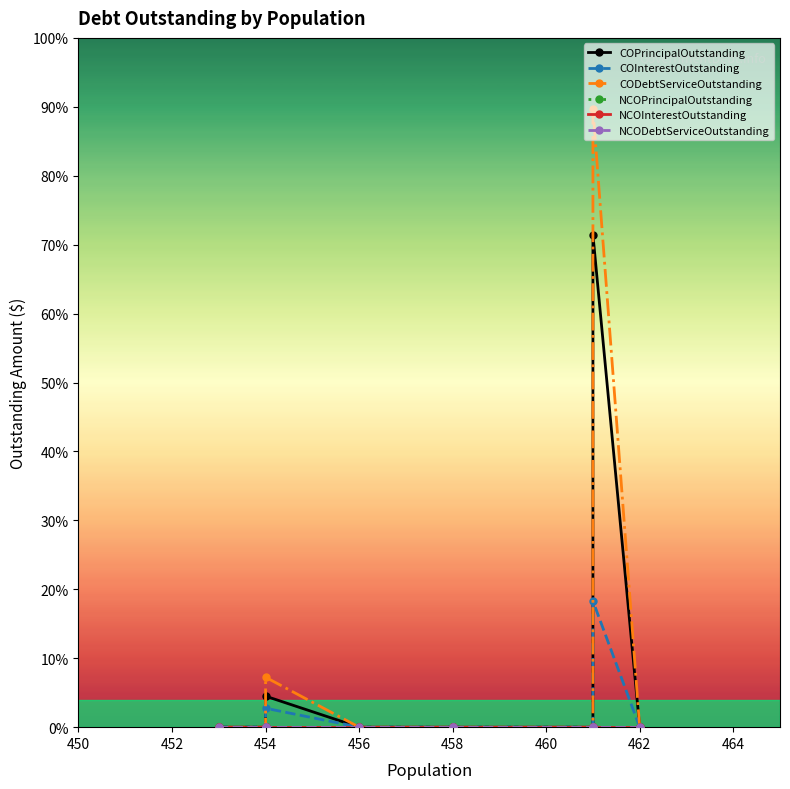

Is this an area chart (filled region under the line)?

No